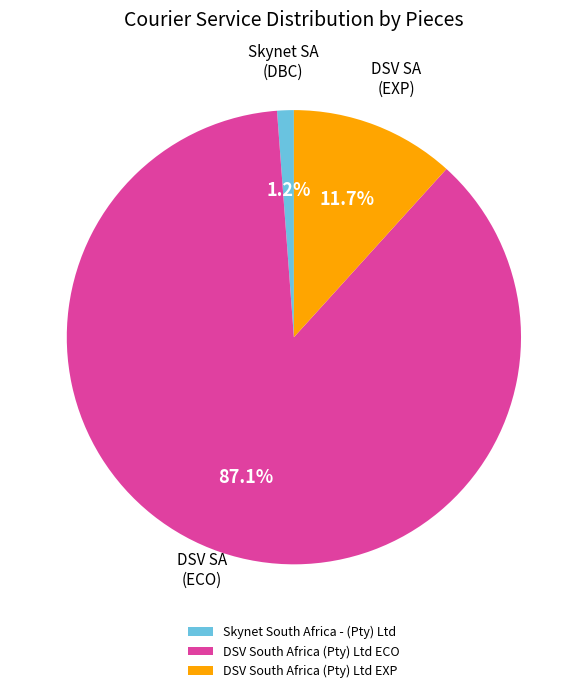

Does any single category account for the majority?

Yes